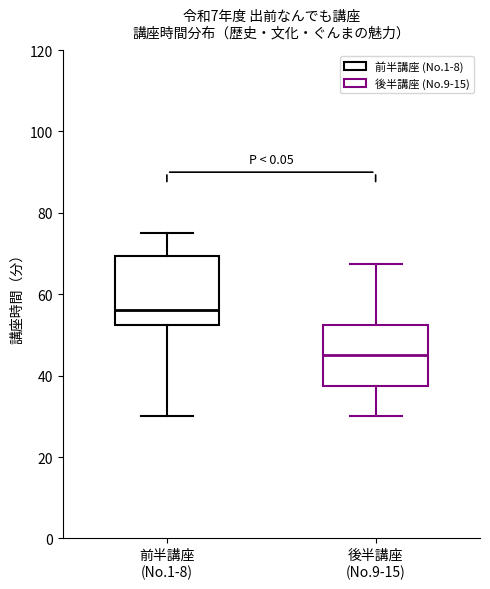

Reading left to right, read every box against the y-axis: the position of its median line, the range the box covers, and the ends of its whiskers. The values are not printed on the chart, so give them approximately, as read against the axis.

前半講座 (No.1-8): median 56, box 52 to 70, whiskers 30 to 76
後半講座 (No.9-15): median 46, box 38 to 52, whiskers 30 to 68